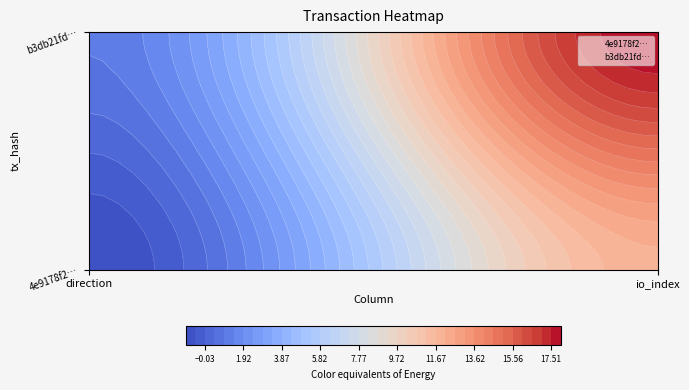

How many negative values does the 4e9178f28896d6bd9ba8b3603fb1851beb69683 series have?

1